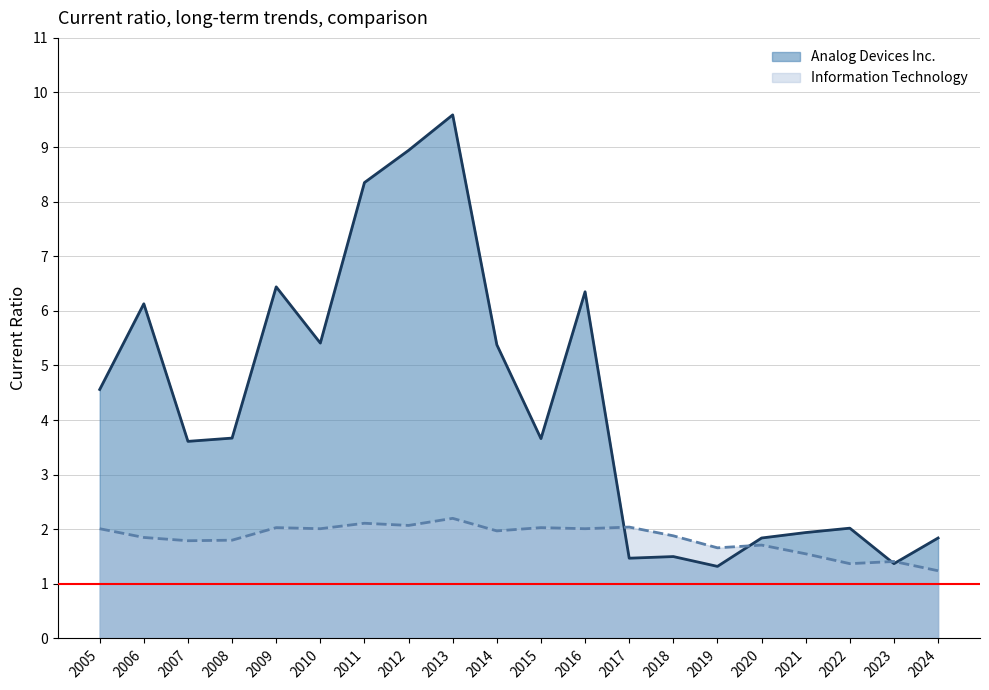

How many data points in Analog Devices Inc. are above 3?

12